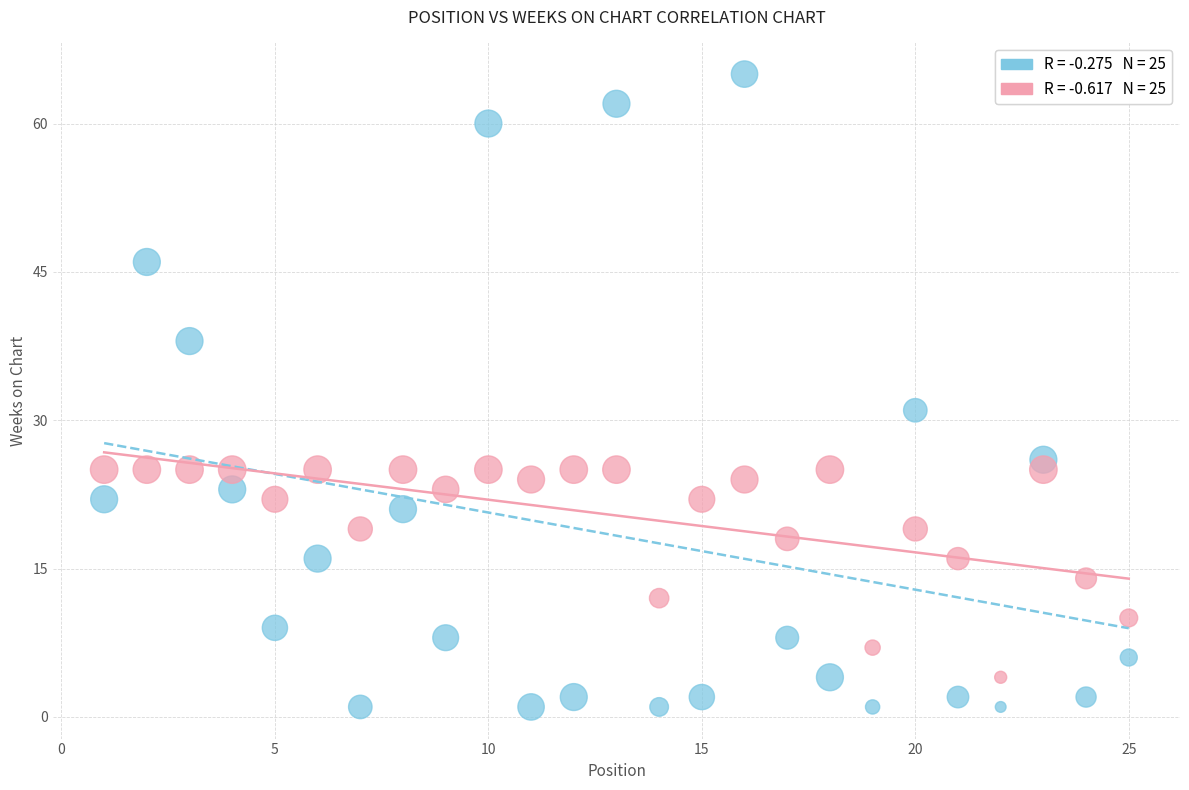

Across all data points, what is the range of X values (max minus min)?

24